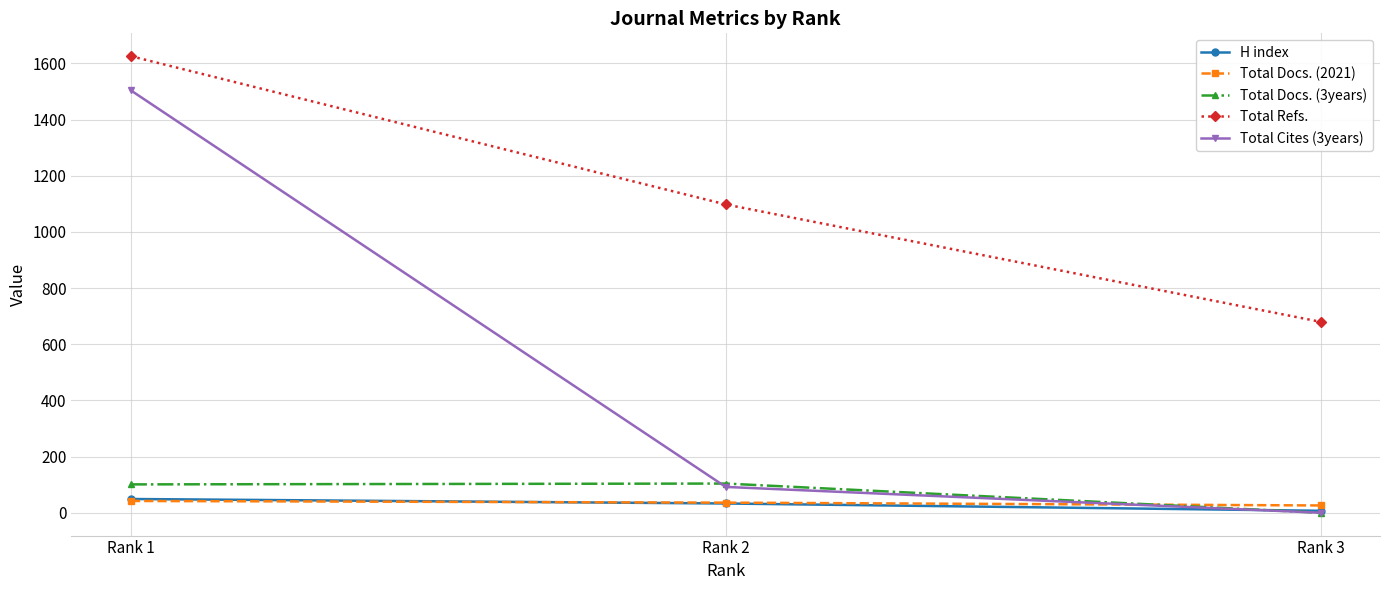

How many Total Refs. values are between 680 and 1626?

3